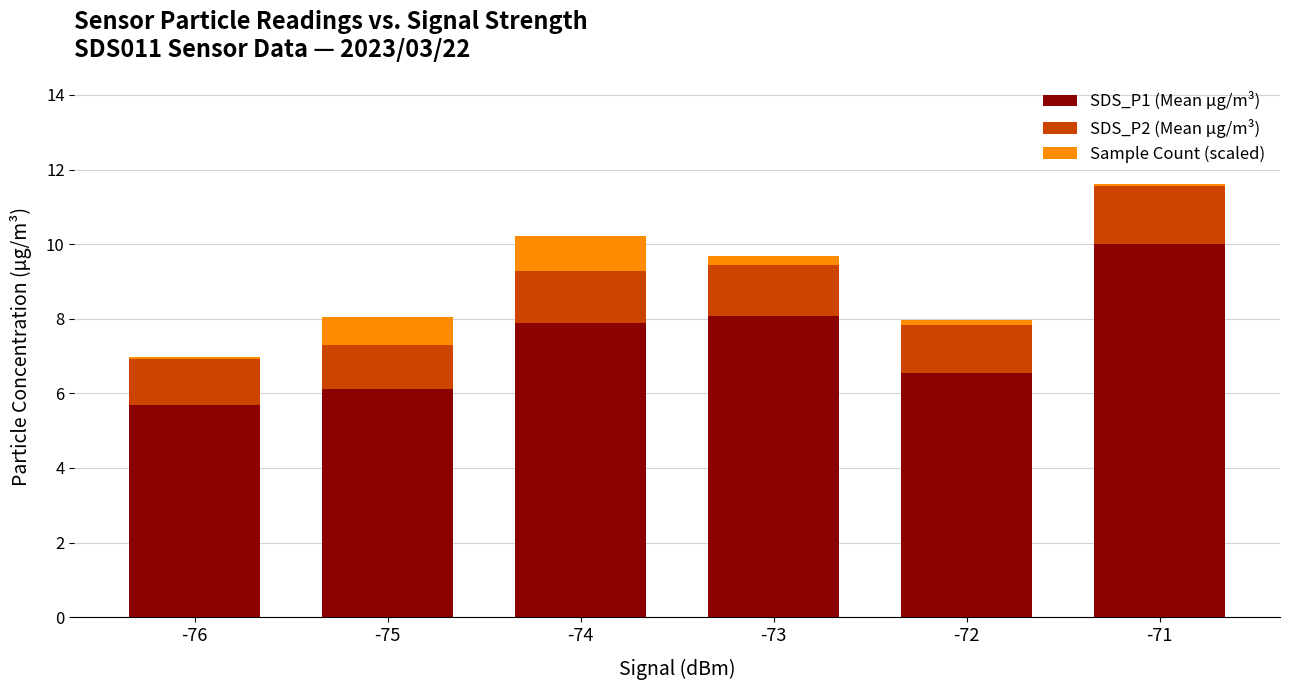

Is it true that SDS_P1 (Mean µg/m³) equals 1.9 at -74?

False